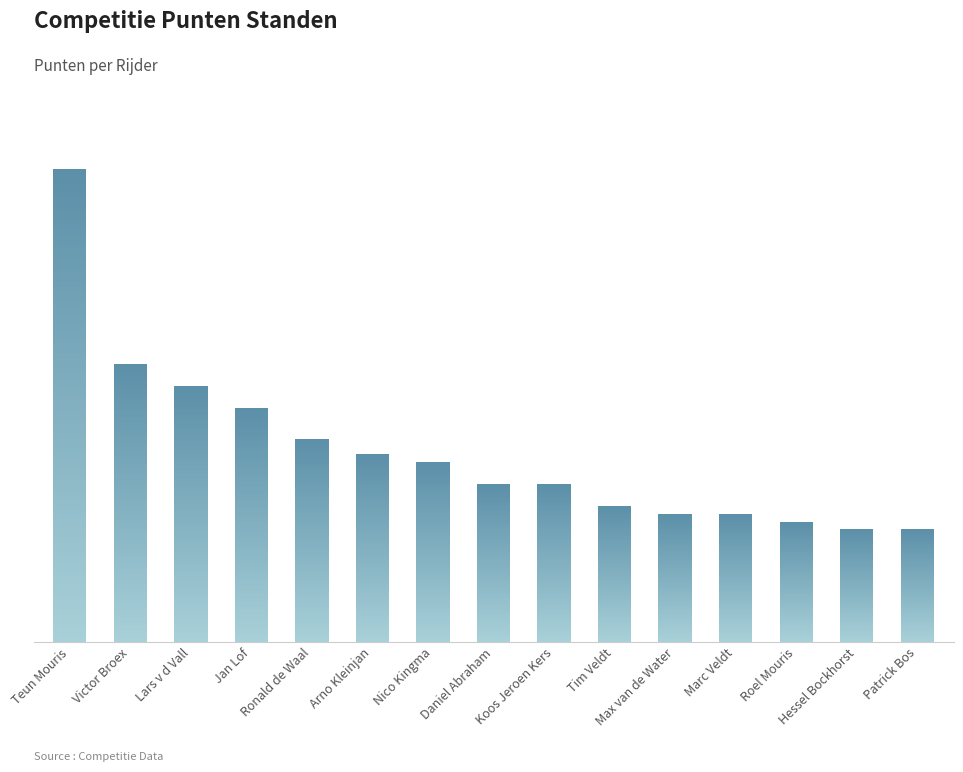

Reading left to right, list all the values displayed in this chart.

63.0	37.0	34.1	31.1	27.0	25.0	24.0	21.0	21.0	18.1	17.1	17.0	16.0	15.0	15.0